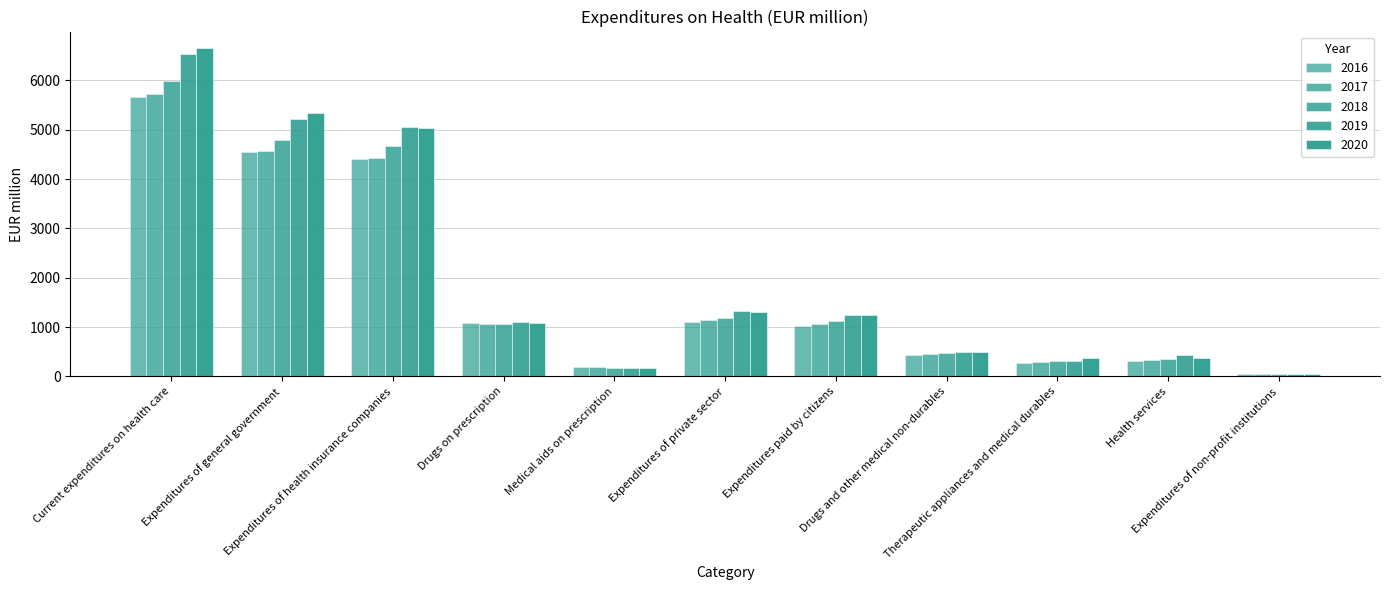

How many data points in 2019 are above 1093?

6